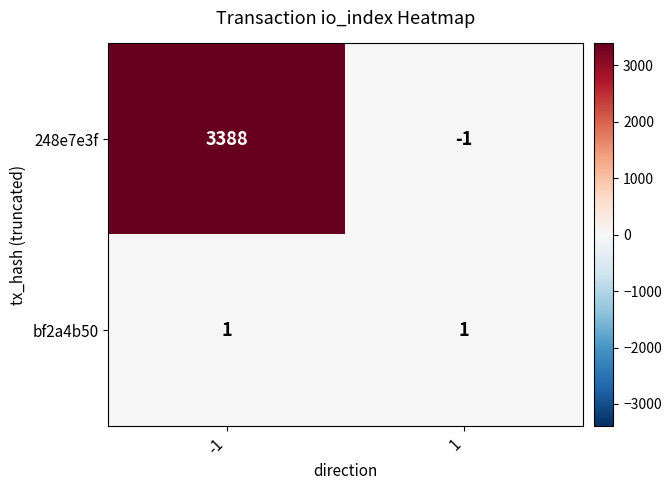

The 248e7e3f series shows -1 at 1. True or false?

True